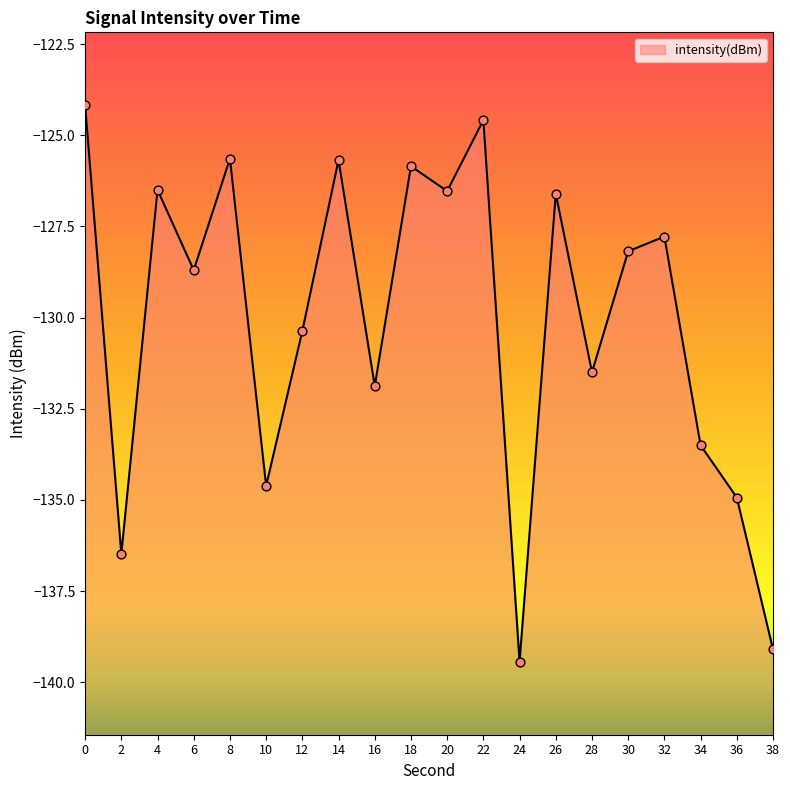

Between 2 and 10, which is larger?

10